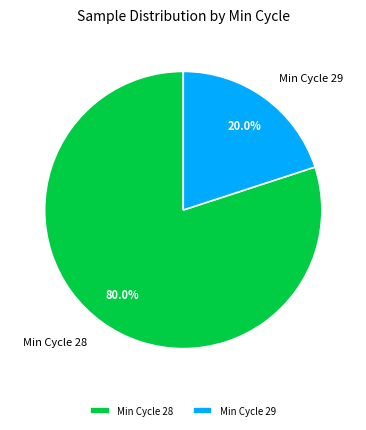

Rank the categories by value from lowest to highest.

Min Cycle 29, Min Cycle 28